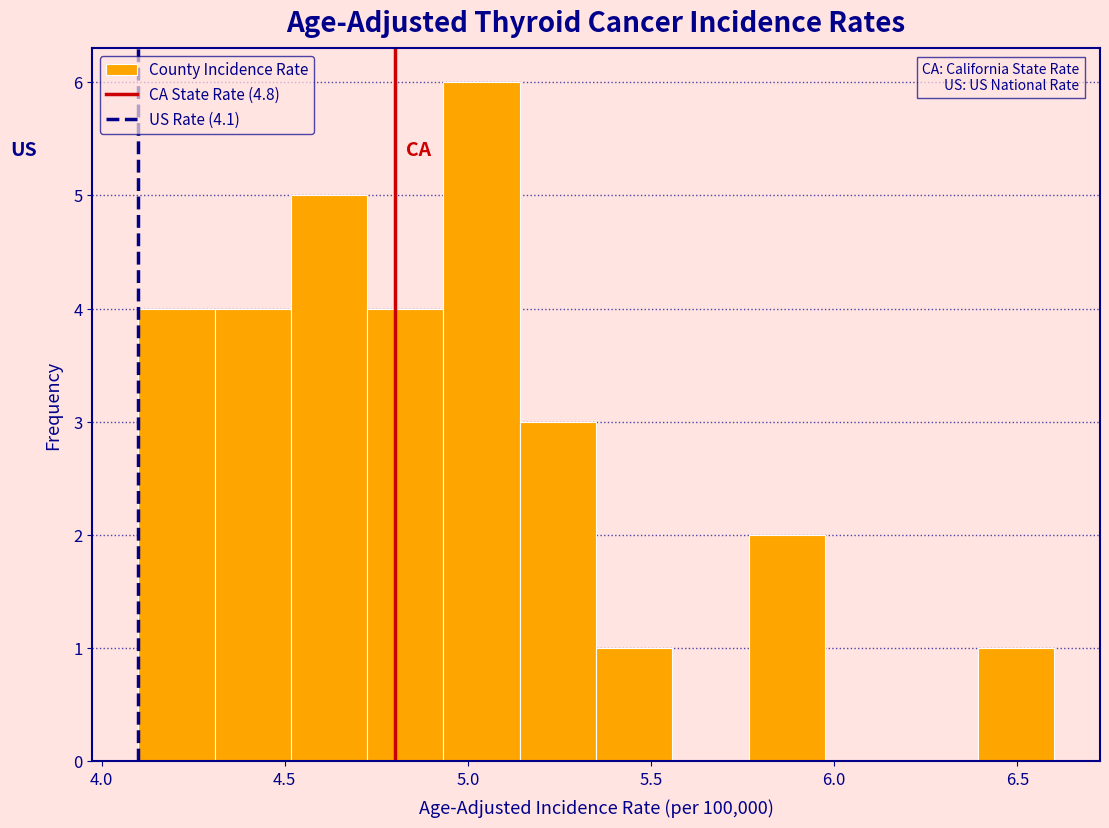

Reading left to right, transcribe this chart: for each bar, give the range it covers on the x-axis and its height. Neither the bar edges nor the heights are printed on the chart, so give them approximately, as read against the axes.

4.10 to 4.30: 4
4.30 to 4.50: 4
4.50 to 4.75: 5
4.75 to 4.95: 4
4.95 to 5.15: 6
5.15 to 5.35: 3
5.35 to 5.55: 1
5.55 to 5.75: 0
5.75 to 6.00: 2
6.00 to 6.20: 0
6.20 to 6.40: 0
6.40 to 6.60: 1